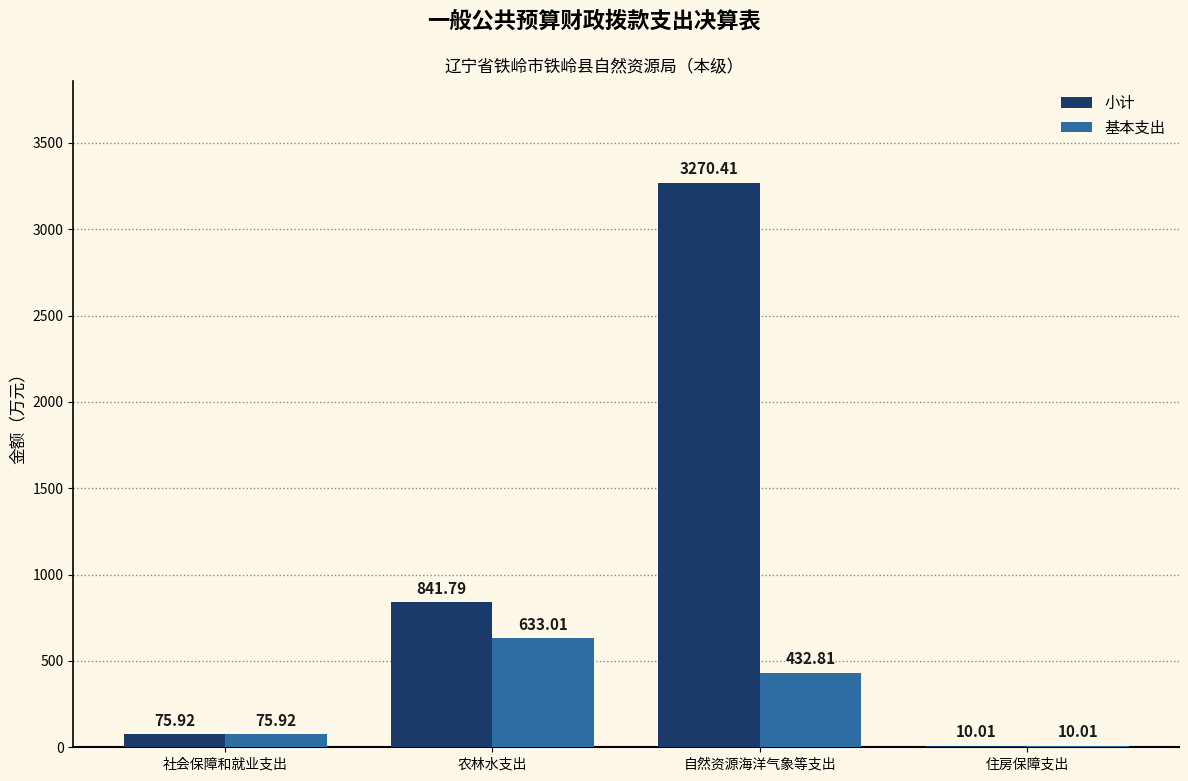

Reading left to right, what are all the values shown in this chart?

小计: 社会保障和就业支出=75.9	农林水支出=841.8	自然资源海洋气象等支出=3270.4	住房保障支出=10.0
基本支出: 社会保障和就业支出=75.9	农林水支出=633.0	自然资源海洋气象等支出=432.8	住房保障支出=10.0